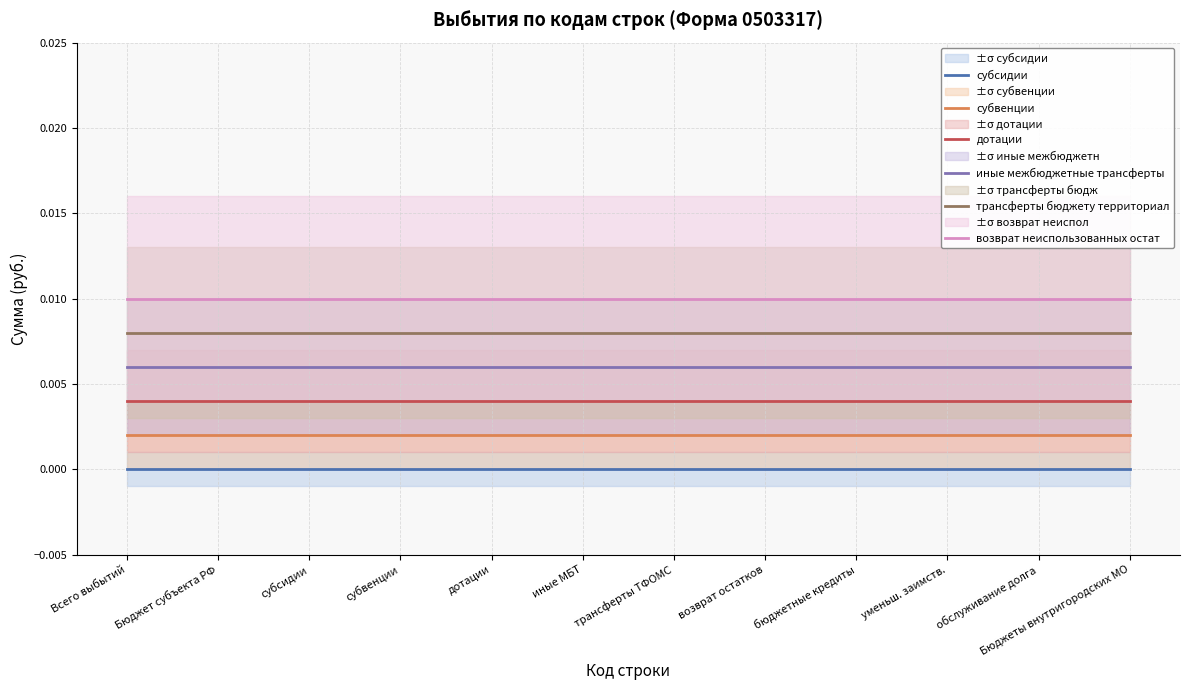

The value of иные межбюджетные трансферты at дотации is 0.0. True or false?

False